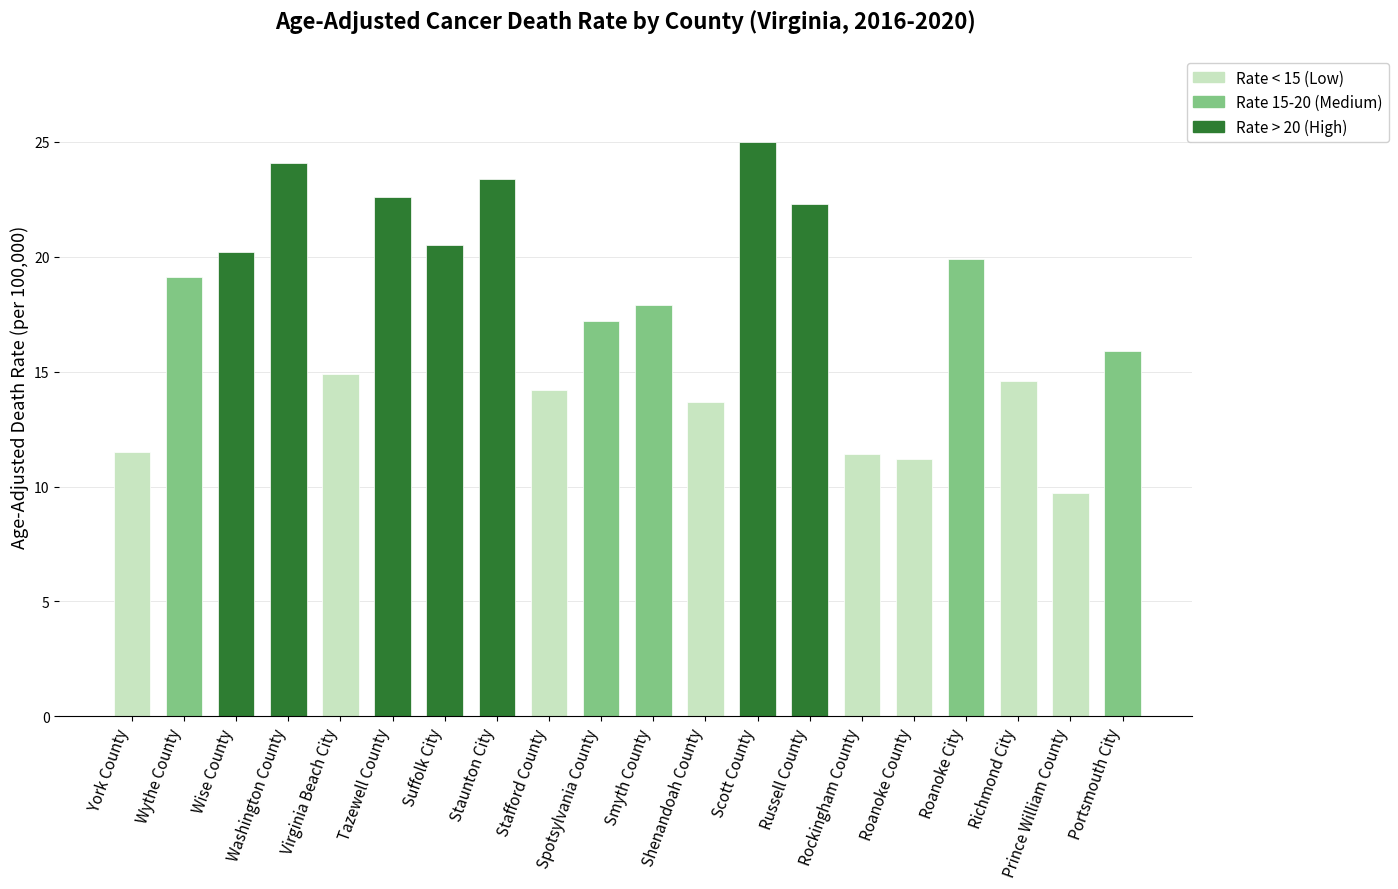

Between Prince William County and Spotsylvania County, which is larger?

Spotsylvania County